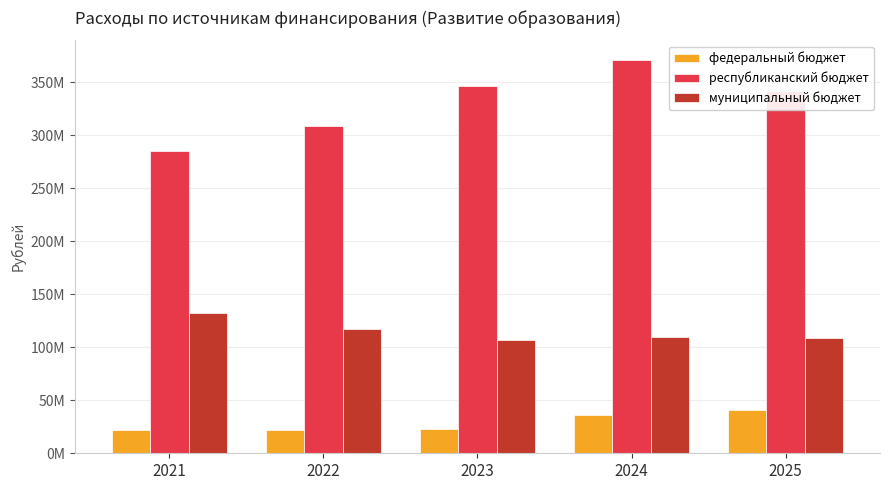

Is it true that муниципальный бюджет equals 148097957.5 at 2025?

False